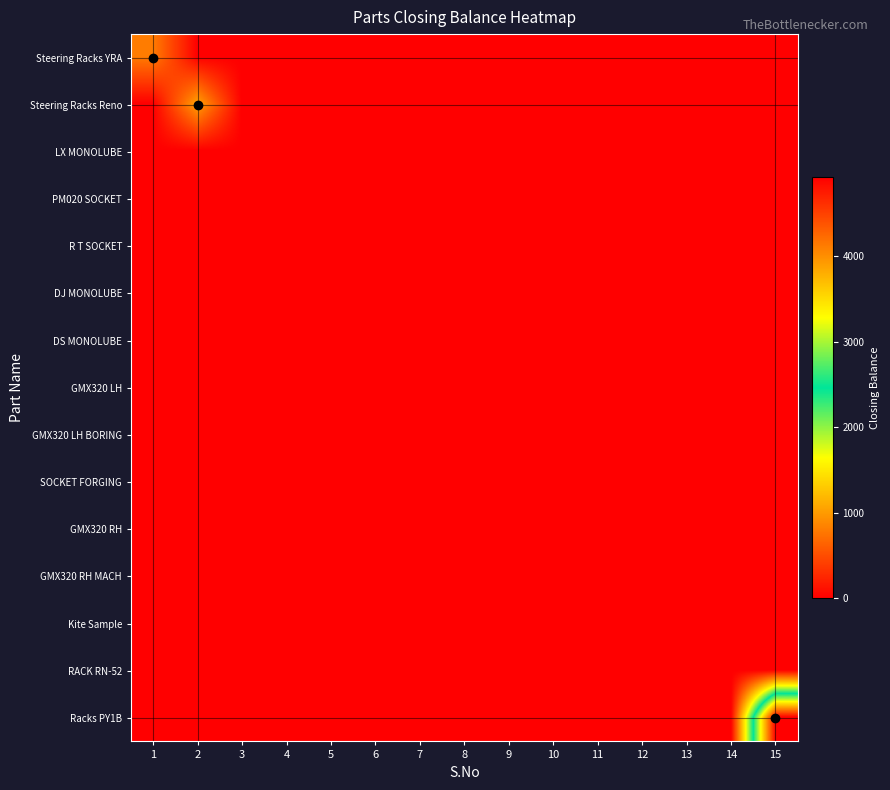

List the series in order of their peak value, lowest first.

LX MONOLUBE, PM020 SOCKET, R T SOCKET, DJ MONOLUBE, DS MONOLUBE, GMX320 LH, GMX320 LH BORING, SOCKET FORGING, GMX320 RH, GMX320 RH MACH, Kite Sample, RACK RN-52, Steering Racks YRA, Steering Racks Reno, Racks PY1B